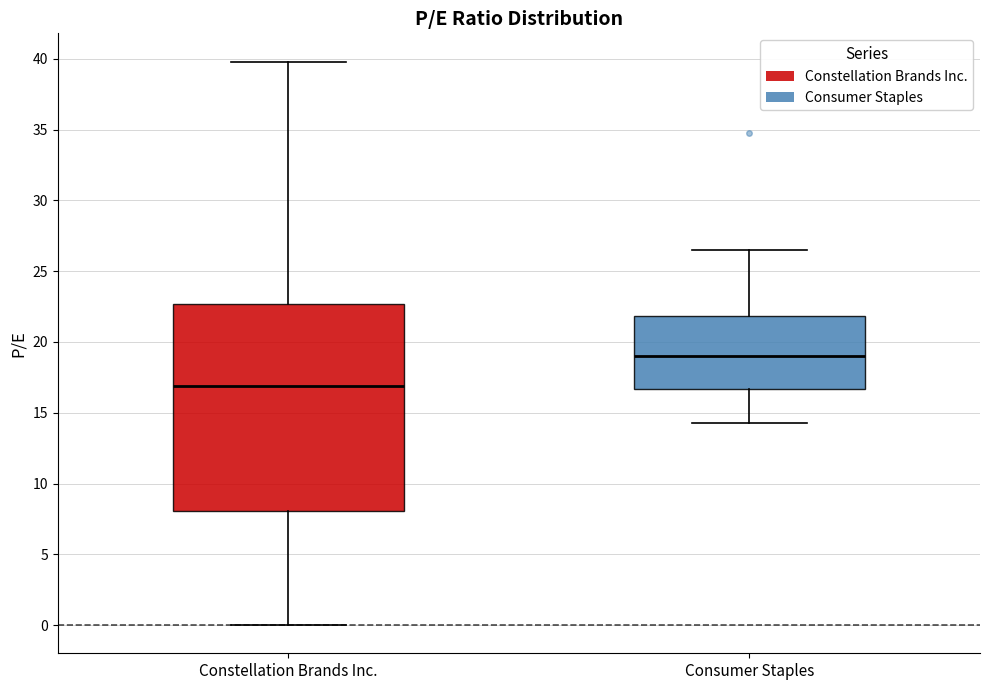

Comparing the boxes themselves (not the whiskers), which one is the tallest?

Constellation Brands Inc.